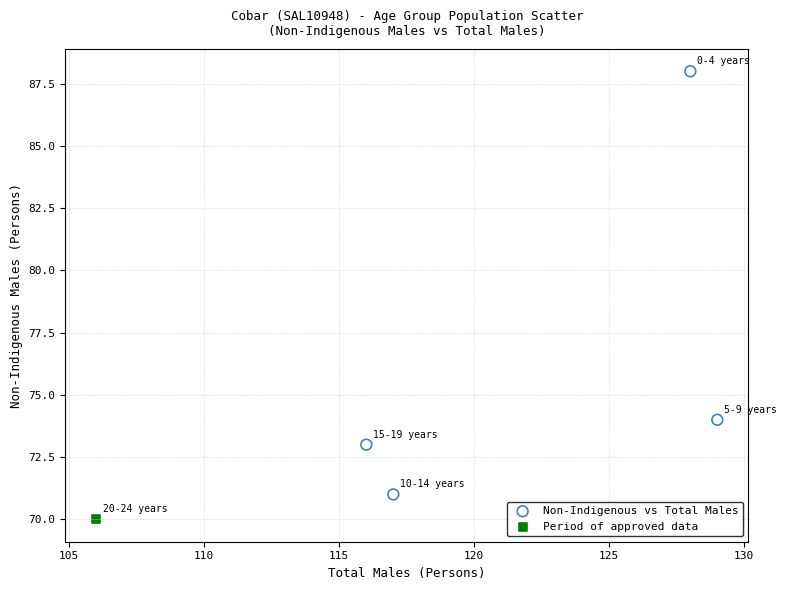

What are all the series names shown in the legend?

Non-Indigenous vs Total Males, Period of approved data